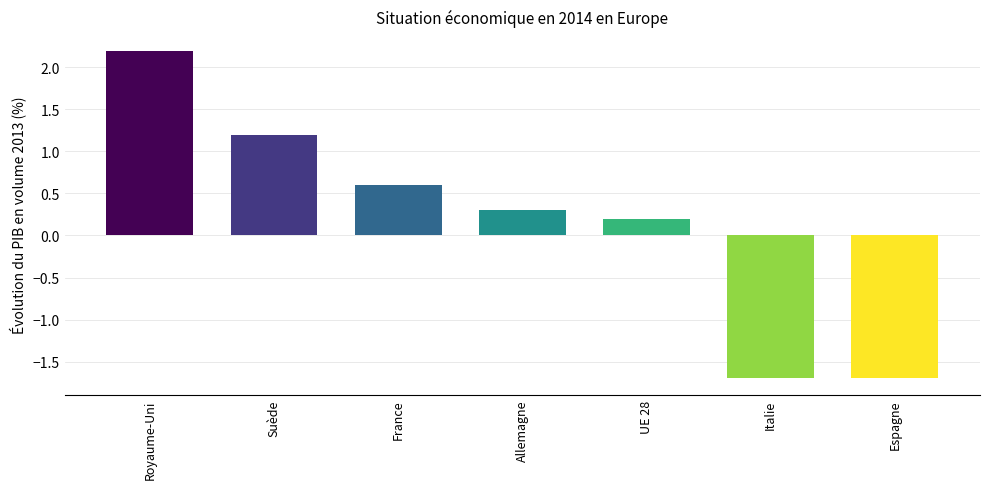

What is the smallest value displayed?

-1.7